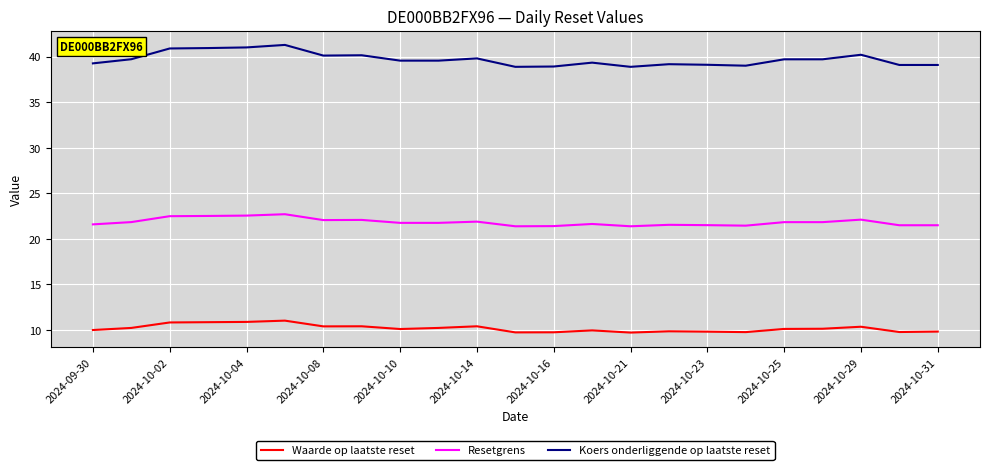

Rank the series by their maximum value, from highest to lowest.

Koers onderliggende op laatste reset, Resetgrens, Waarde op laatste reset